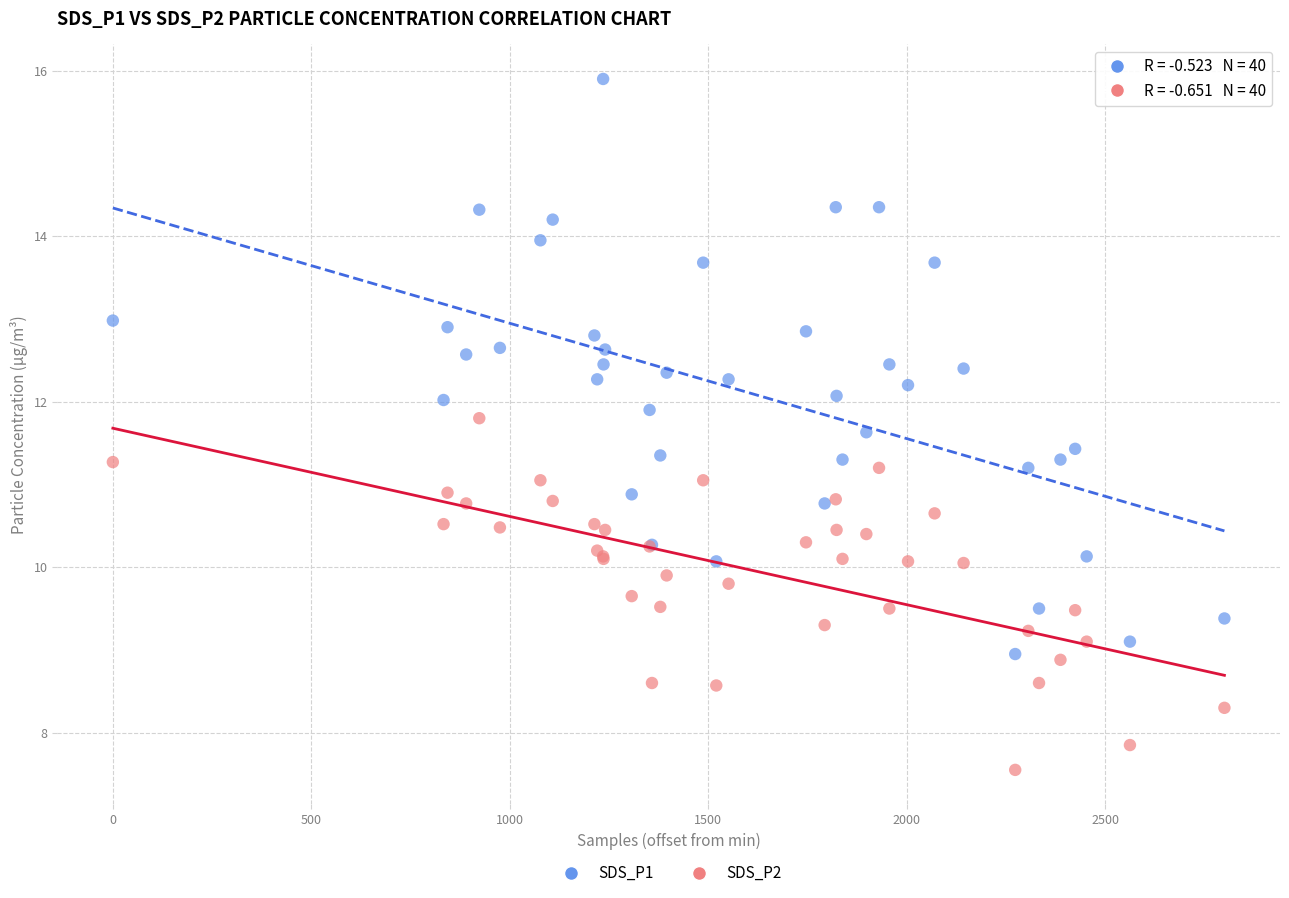

Which series reaches the minimum Y coordinate?

SDS_P2